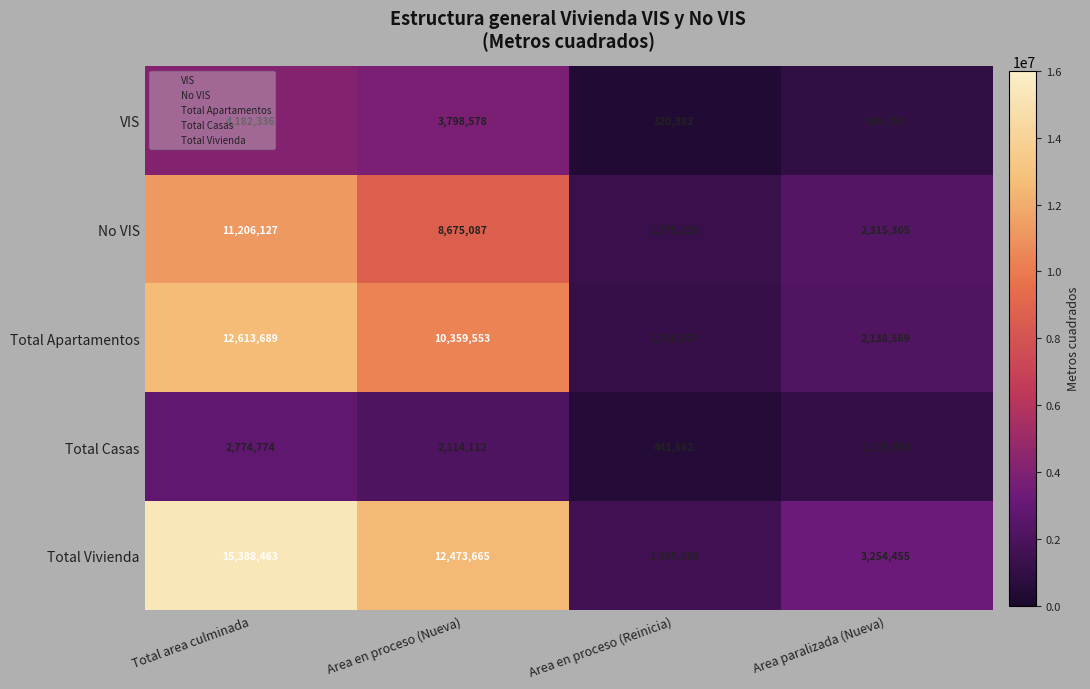

Which series has the widest spread of values?

Total Vivienda